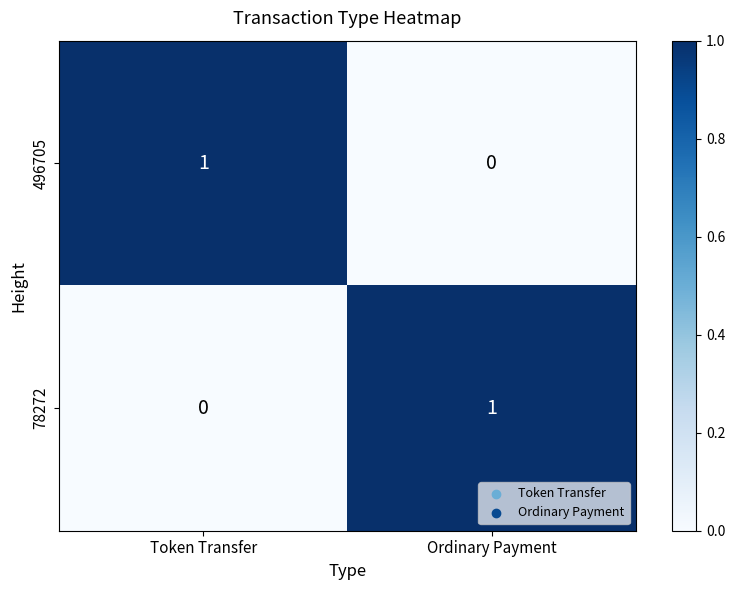

Where is 78272 nearest to the value 0?

Token Transfer